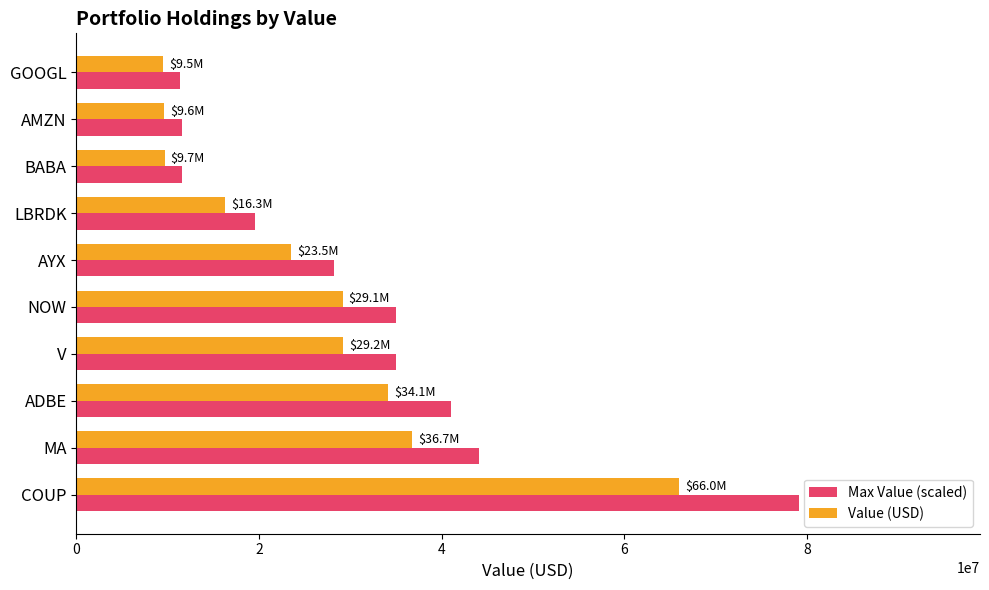

What is the lowest value of the Value (USD) series?

9476000